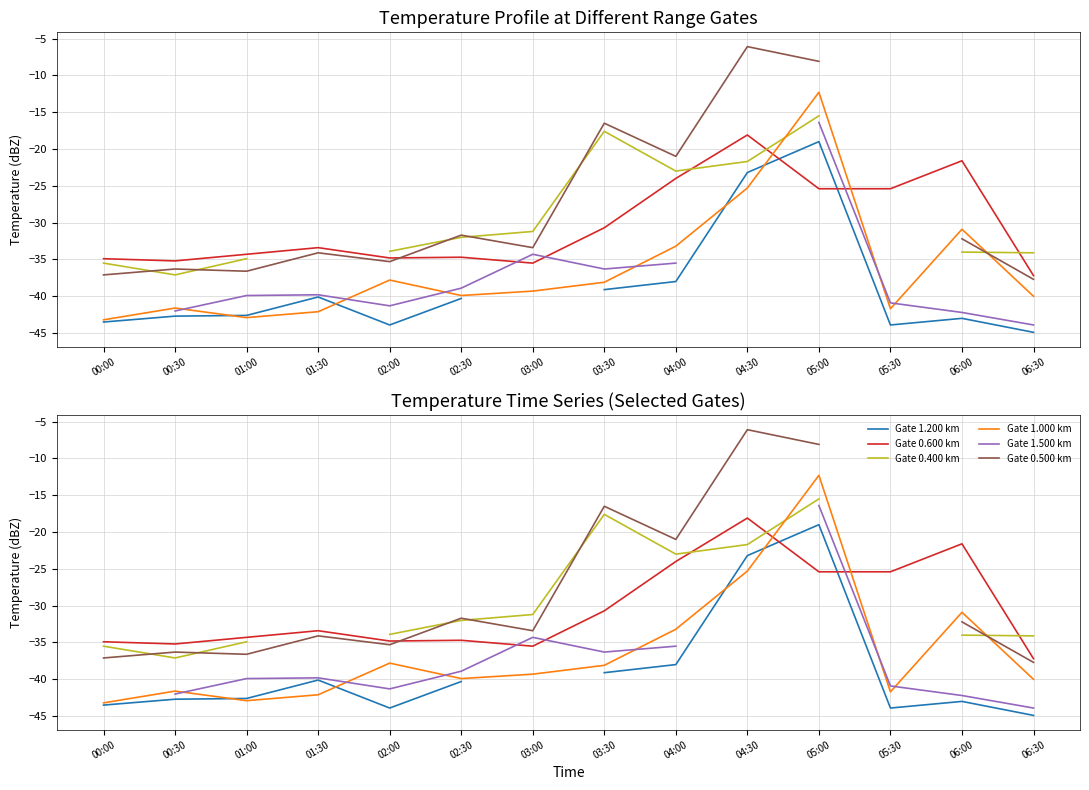

The value of Gate 0.600 km at 06:00 is -21.6. True or false?

True